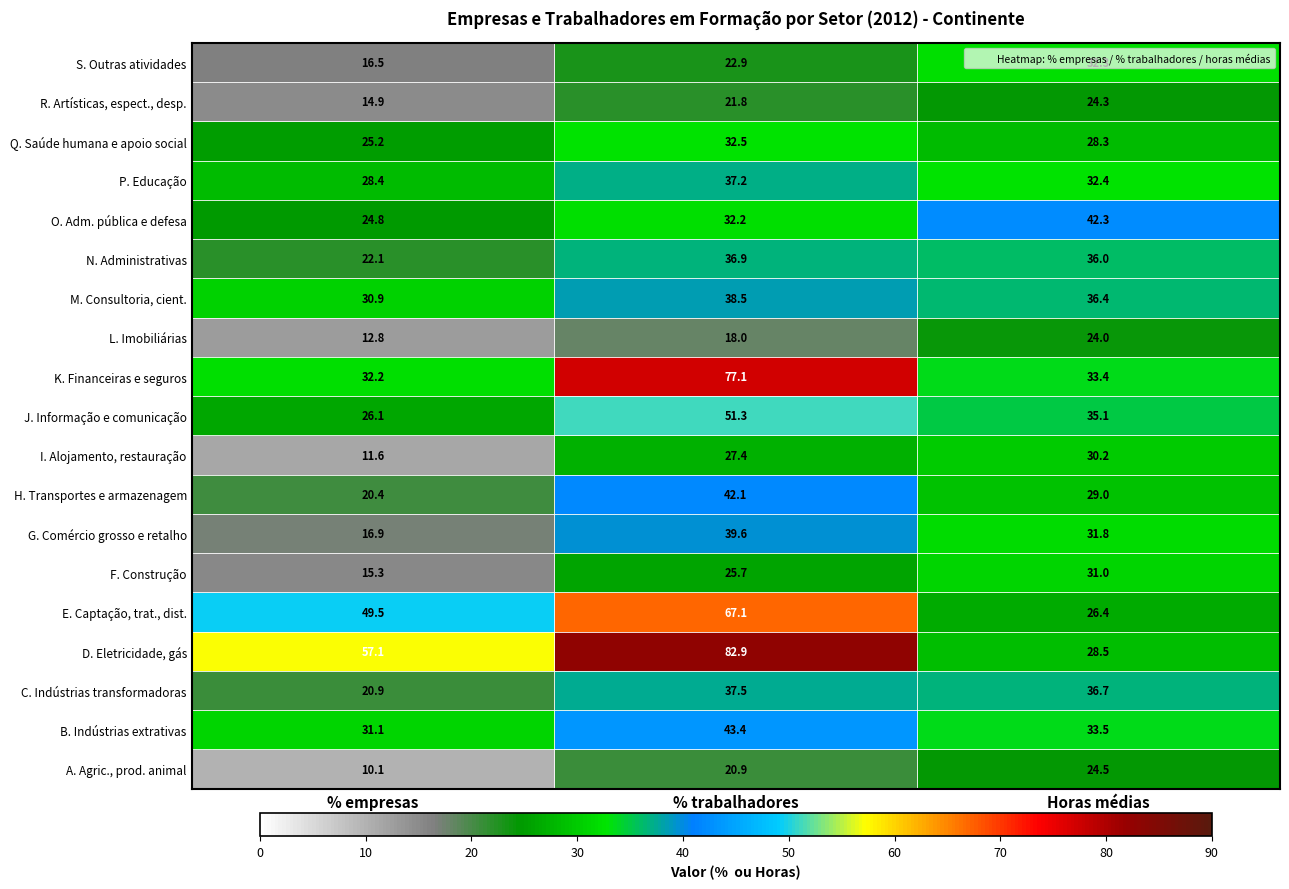

What is the approximate value of M. Consultoria, cient. at % trabalhadores?

38.5